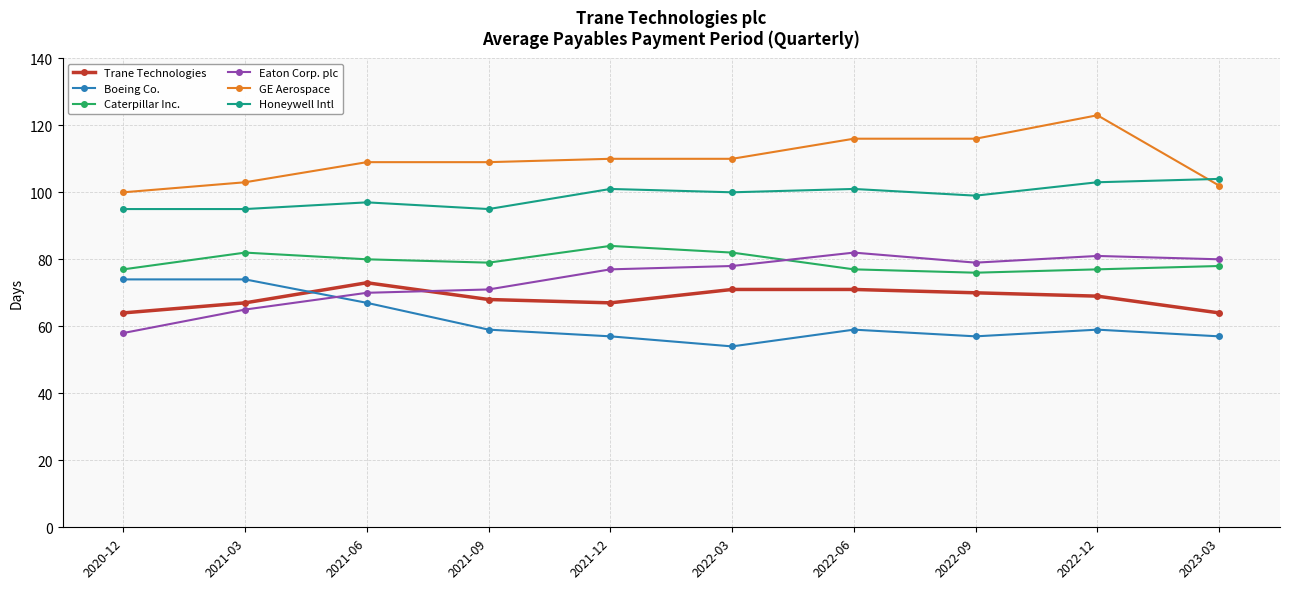

What is the label of the 4th point from the left?

2021-09